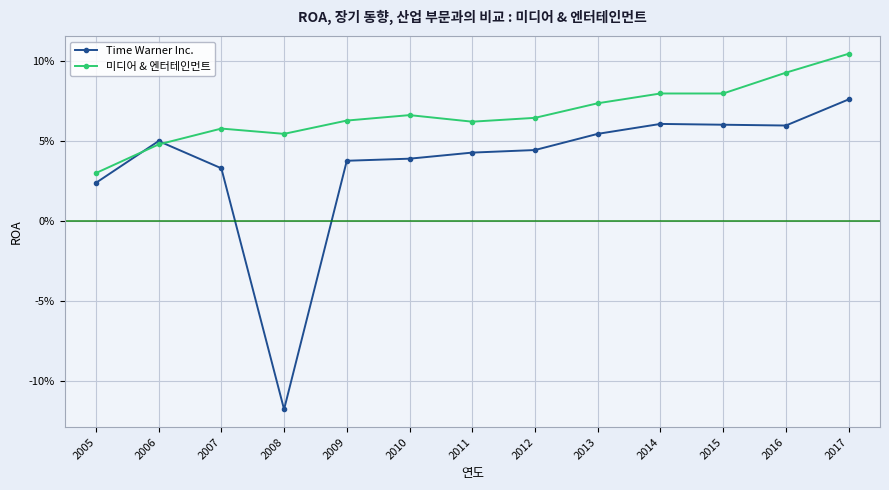

At which category does Time Warner Inc. reach its first local valley?

2008